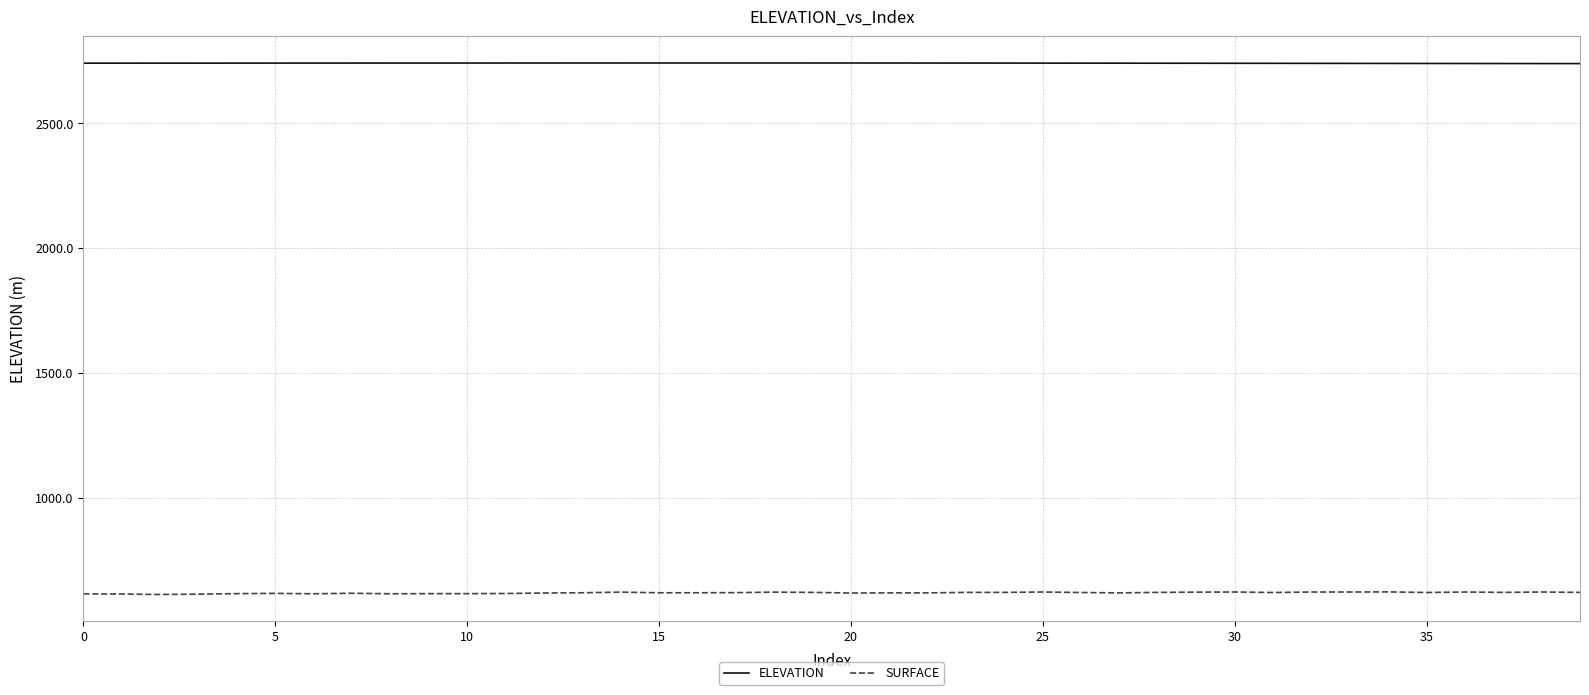

List the series in order of their overall mean, lowest first.

SURFACE, ELEVATION